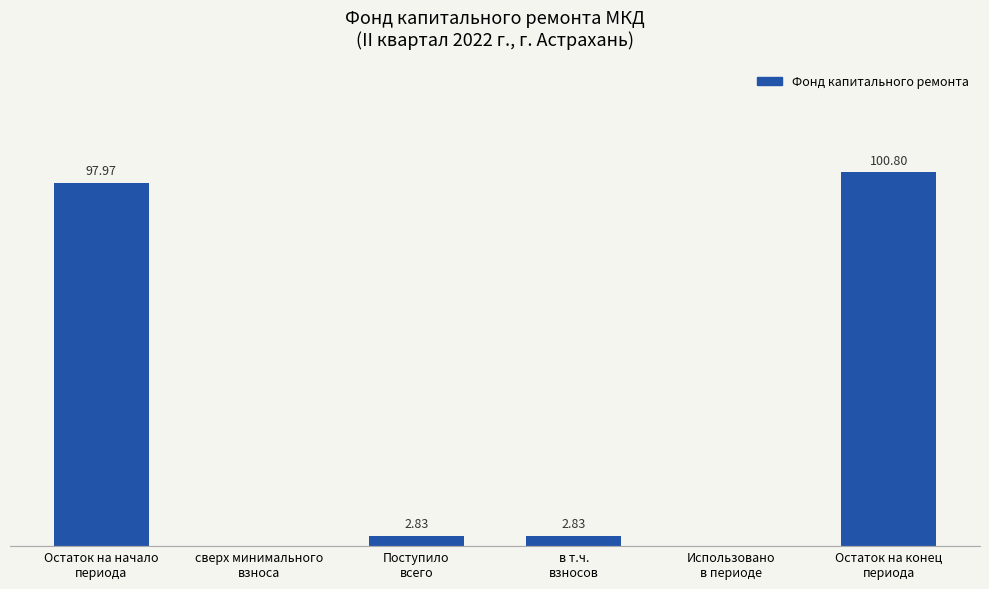

Are the bars grouped side by side (vs. stacked)?

No